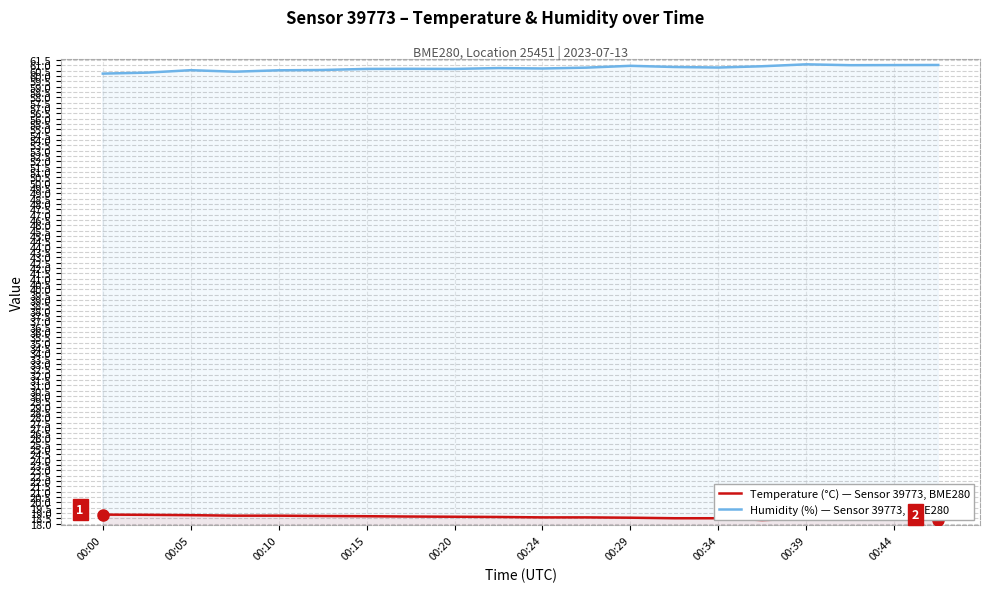

What is the difference between the second highest and minimum values in the Humidity (%) — Sensor 39773, BME280 series?

0.8